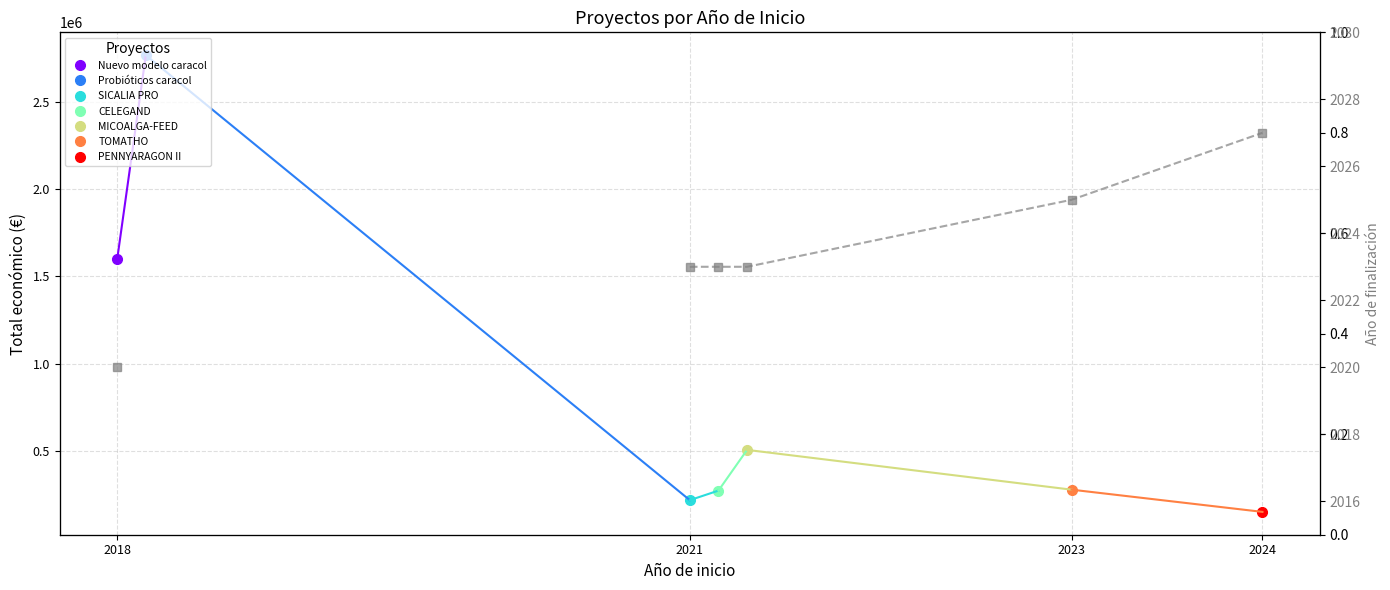

The value at 2018 is 2020.0. True or false?

True